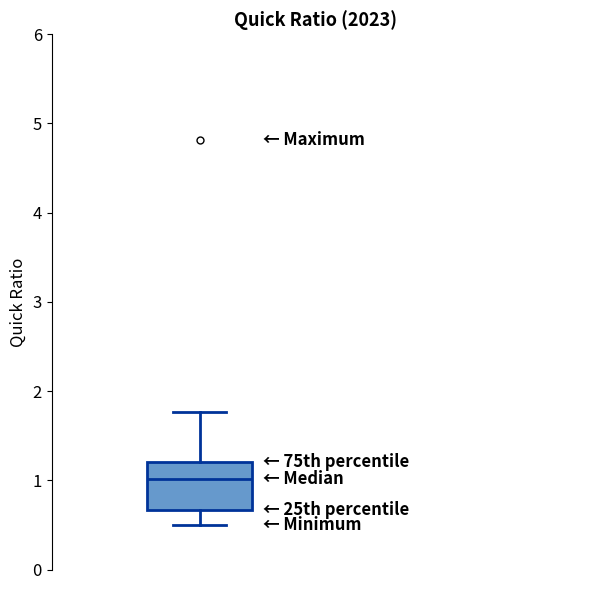

Read this box plot against the y-axis: the position of the median line, the range covered by the box, and the ends of both whiskers. The values are not printed on the chart, so give them approximately, as read against the axis.

median 1.0, box 0.7 to 1.2, whiskers 0.5 to 1.8